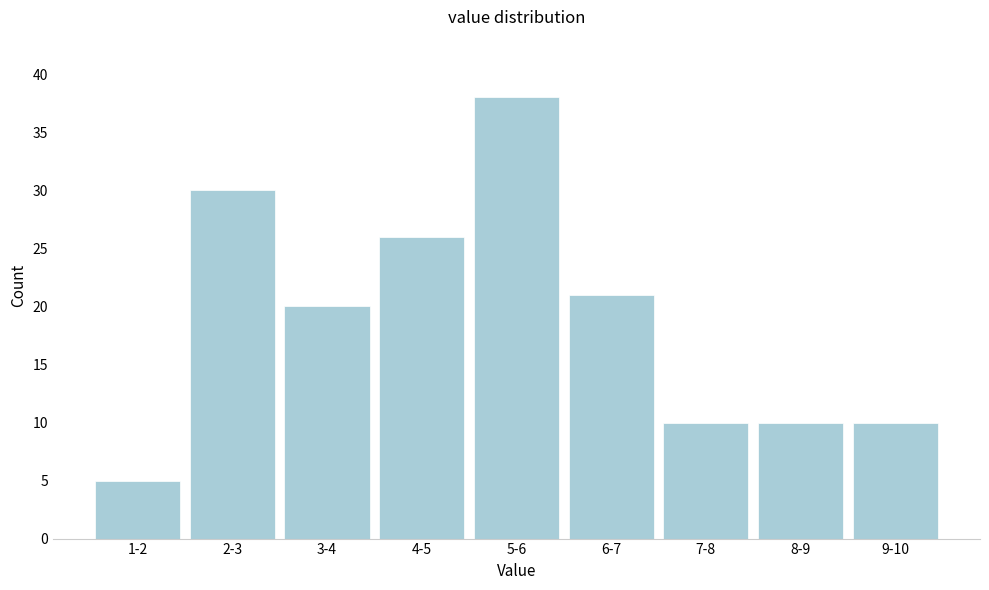

Reading left to right, extract all data points from this chart.

5	30	20	26	38	21	10	10	10